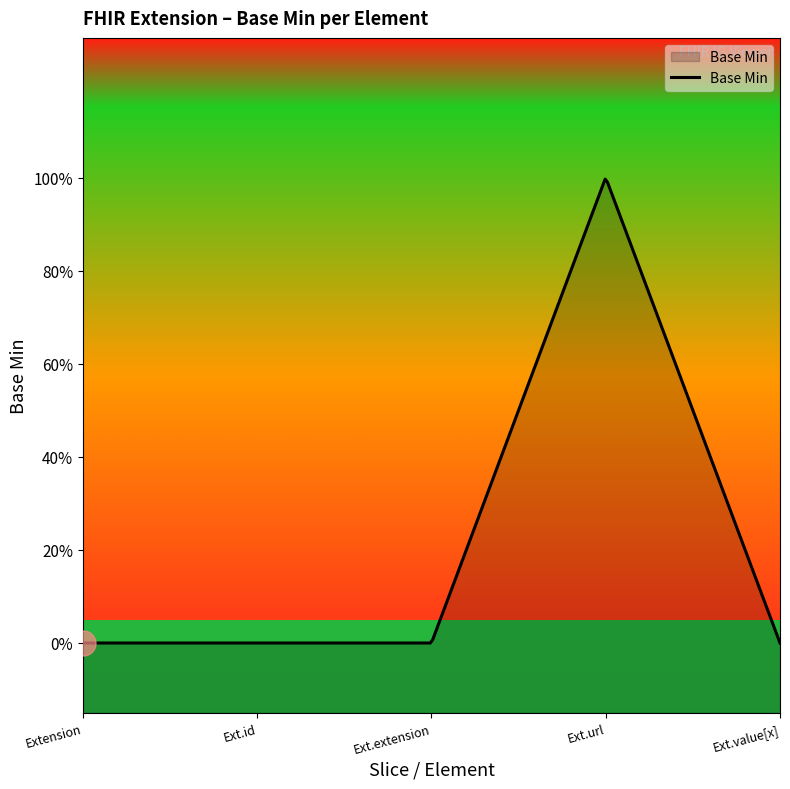

What is the difference between the values at Extension.url and Extension.value[x]?

1